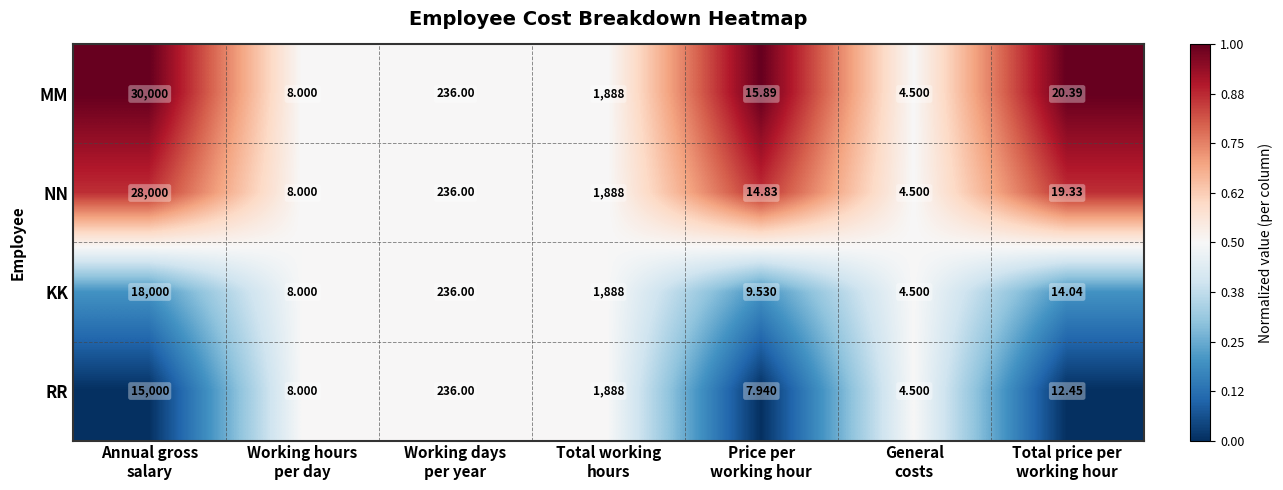

Which series changed the most between Annual gross
salary and Price per
working hour?

MM